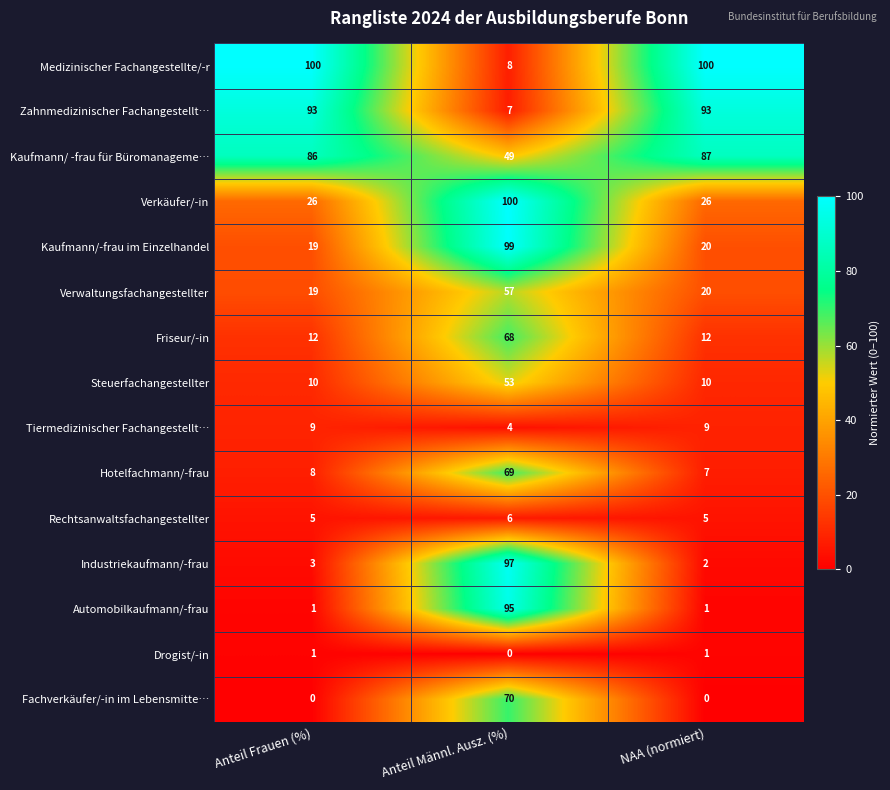

Which series has the largest range (max minus min)?

Industriekaufmann/-frau